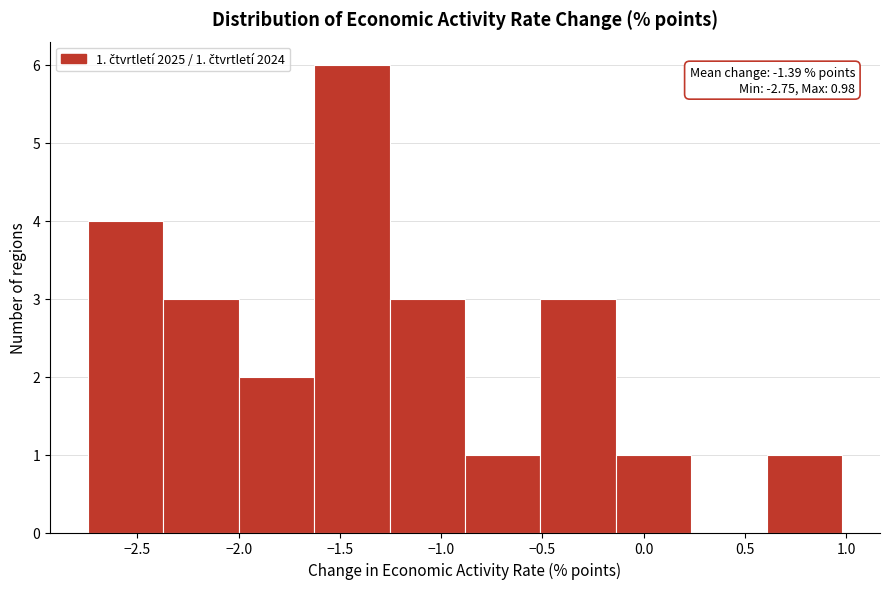

Which range on the x-axis has the tallest bar?

-1.65 to -1.25